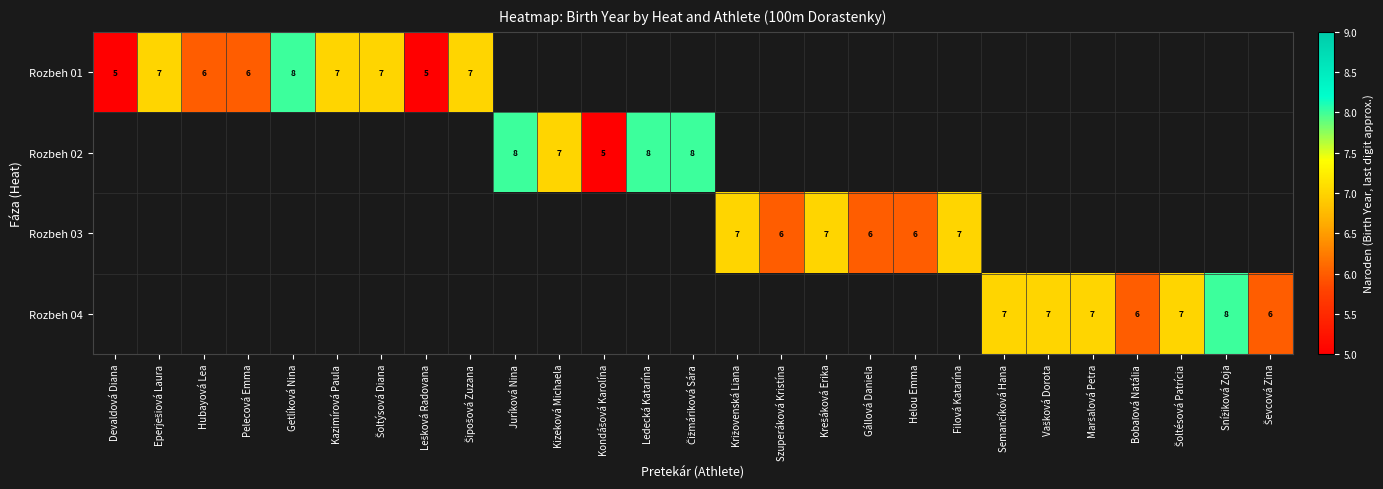

True or false: Rozbeh 03 has a value of 6 at Szuperáková Kristína.

True